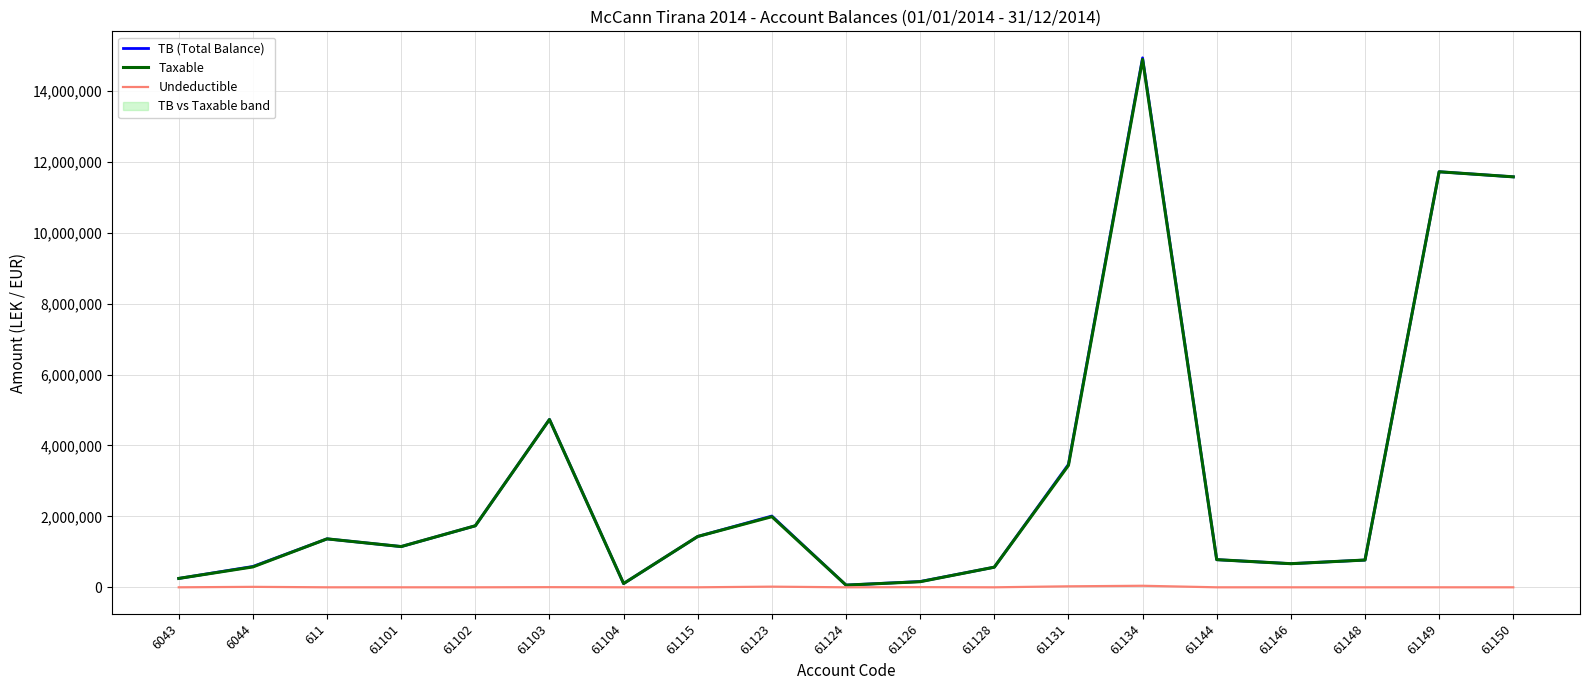

Which category has the lowest value across all series?

6043